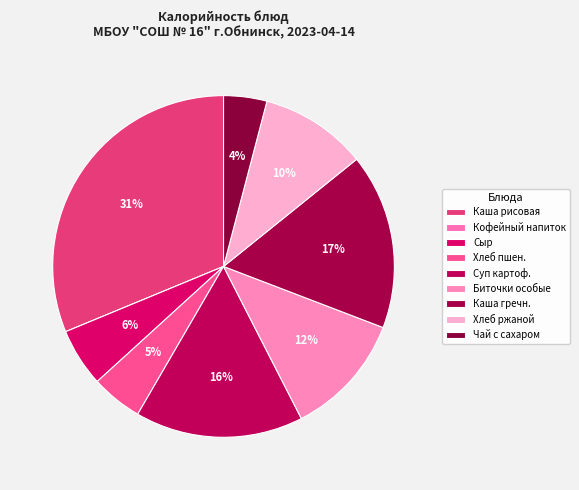

How many segments does this pie chart have?

9